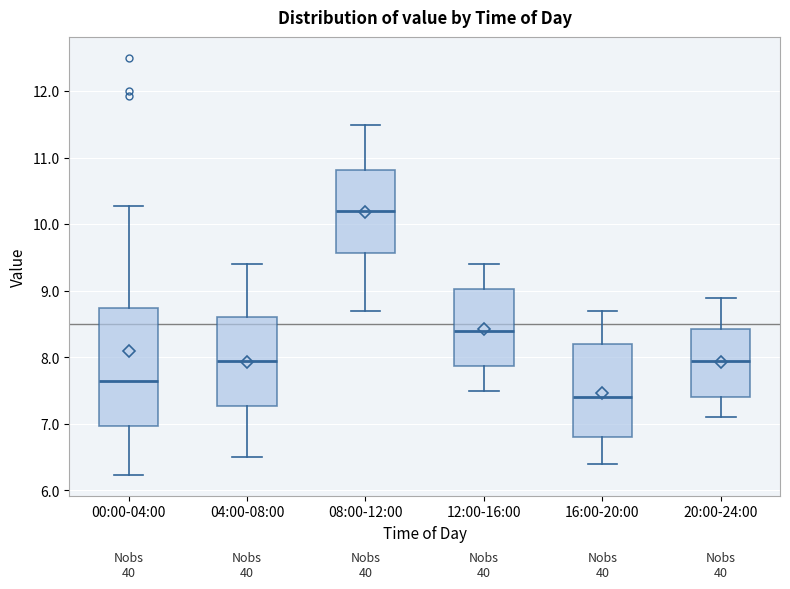

Which box's median line is the lowest?

16:00-20:00